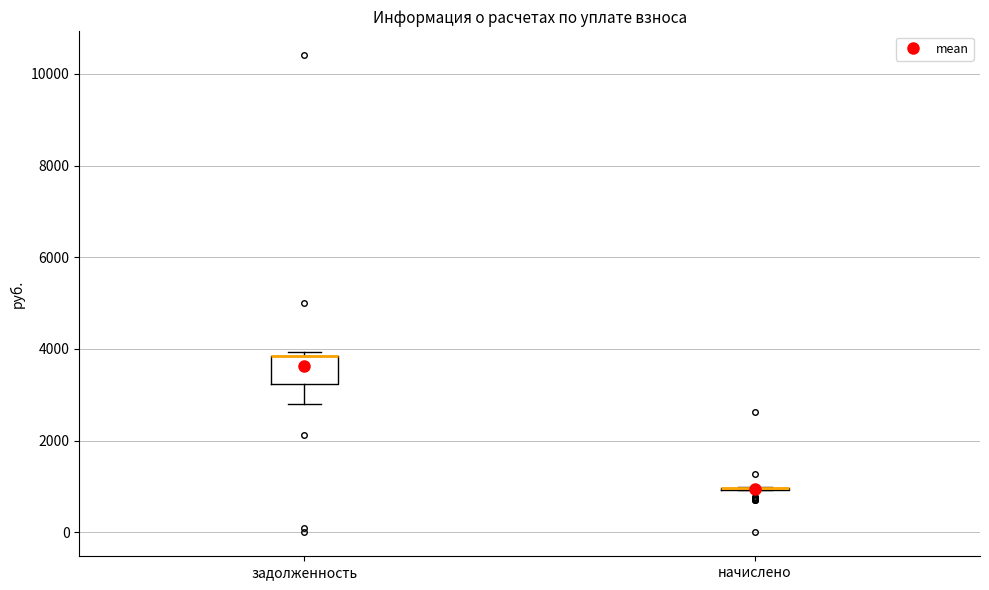

Which box is the tallest, from its lower edge to its upper edge?

задолженность